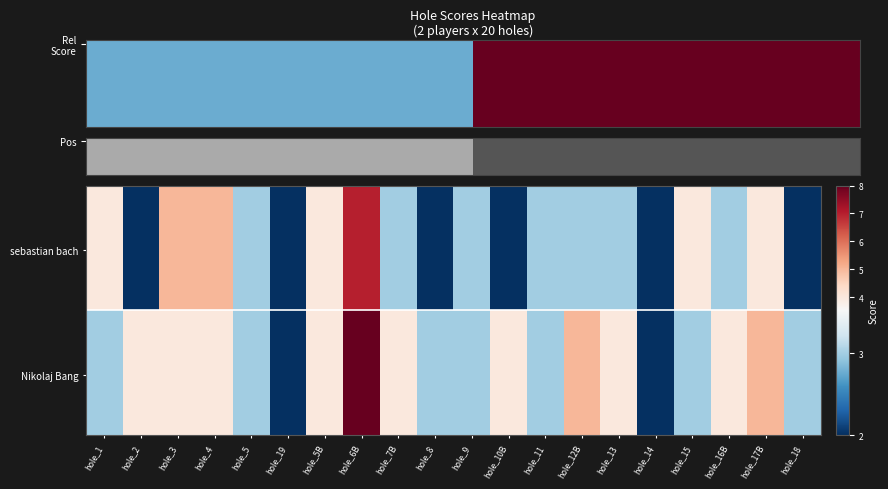

Which label corresponds to the smallest value in the chart?

hole_2